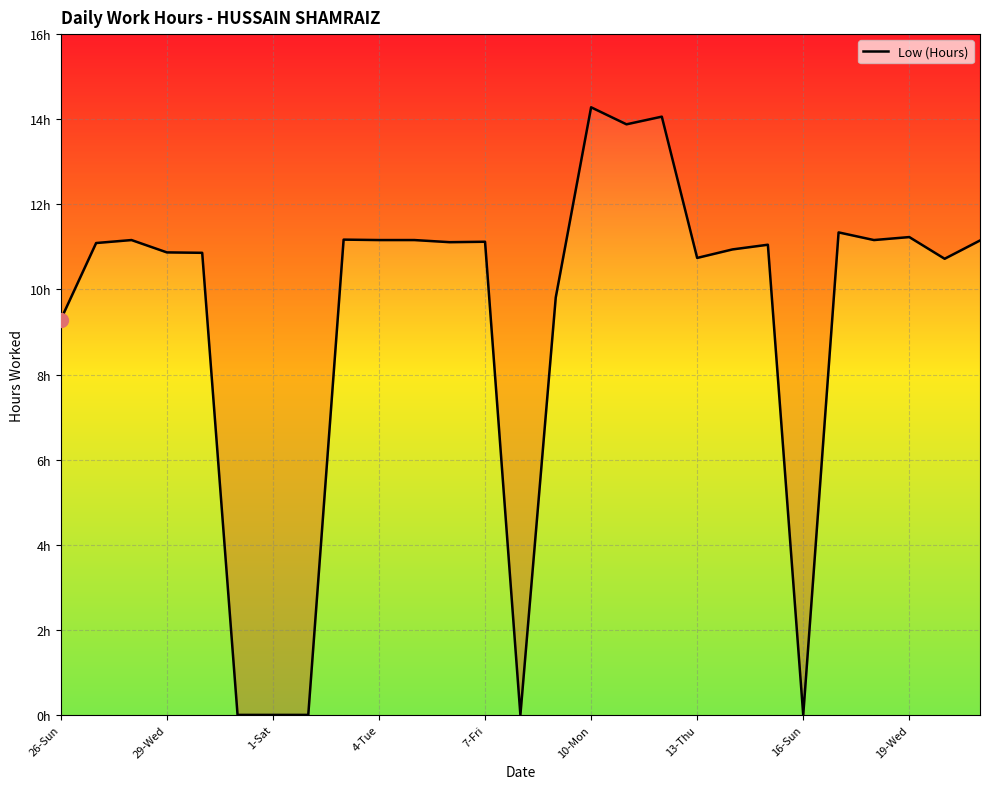

True or false: the data has more than 0 interior local peaks.

True